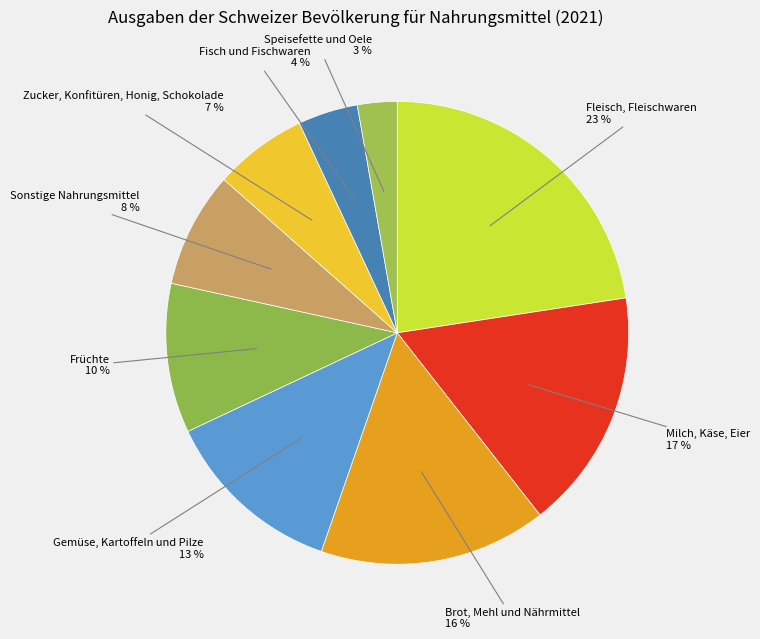

How many segments does this pie chart have?

9